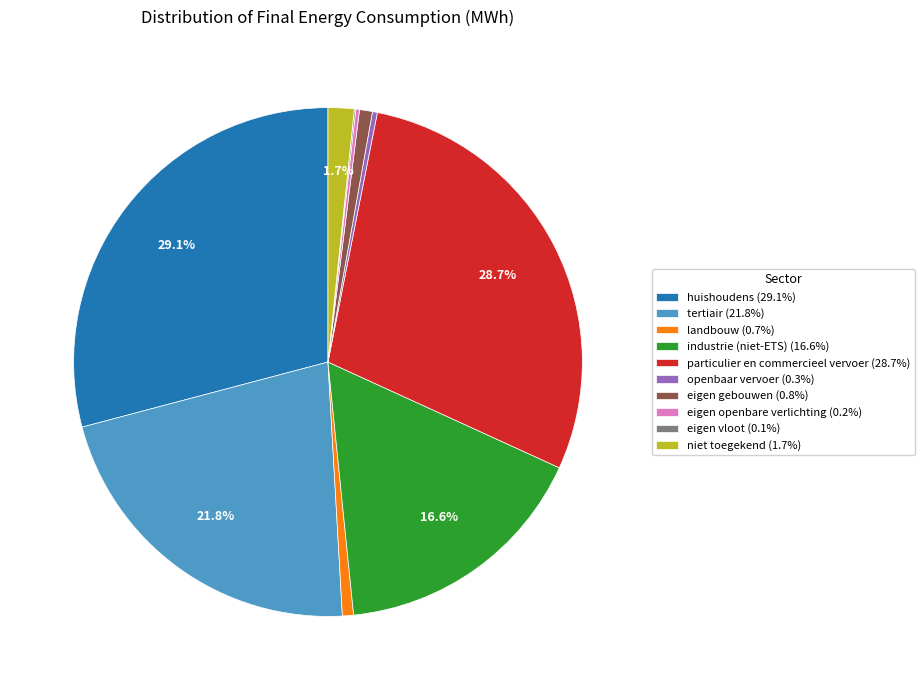

Does eigen gebouwen account for over 50% of the chart?

No